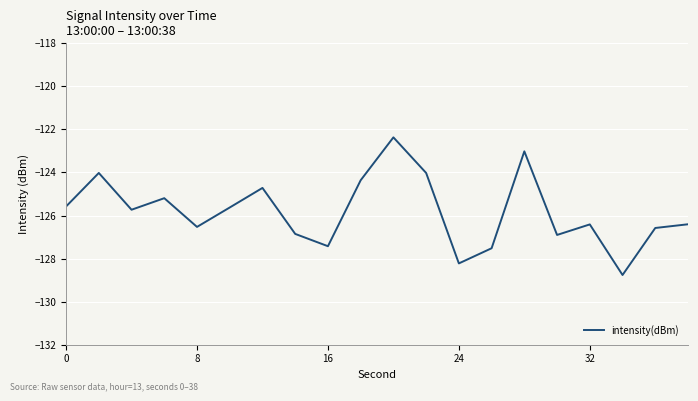

What is the maximum value shown in the chart?

-122.4